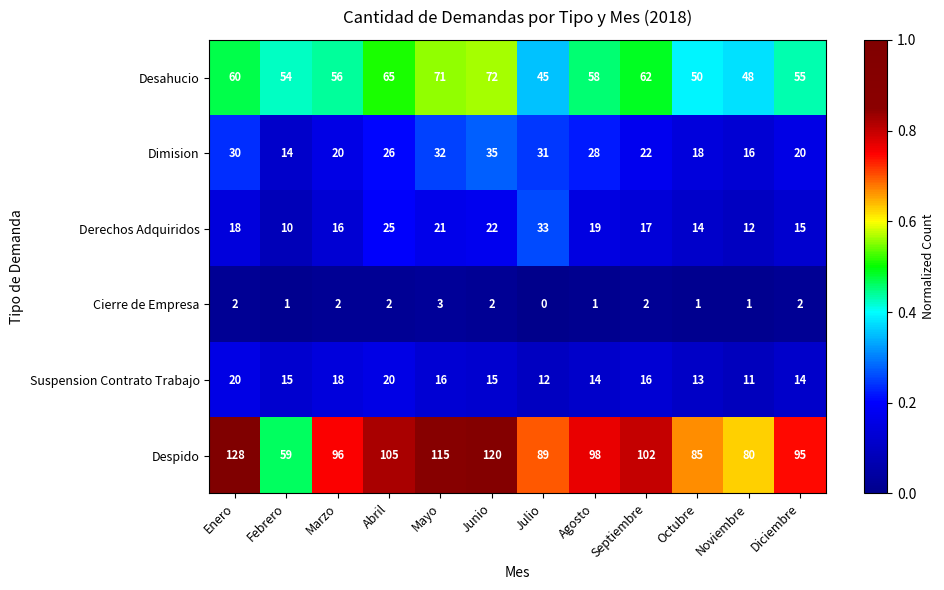

What is the sum of the Desahucio values at Octubre and Abril?

115